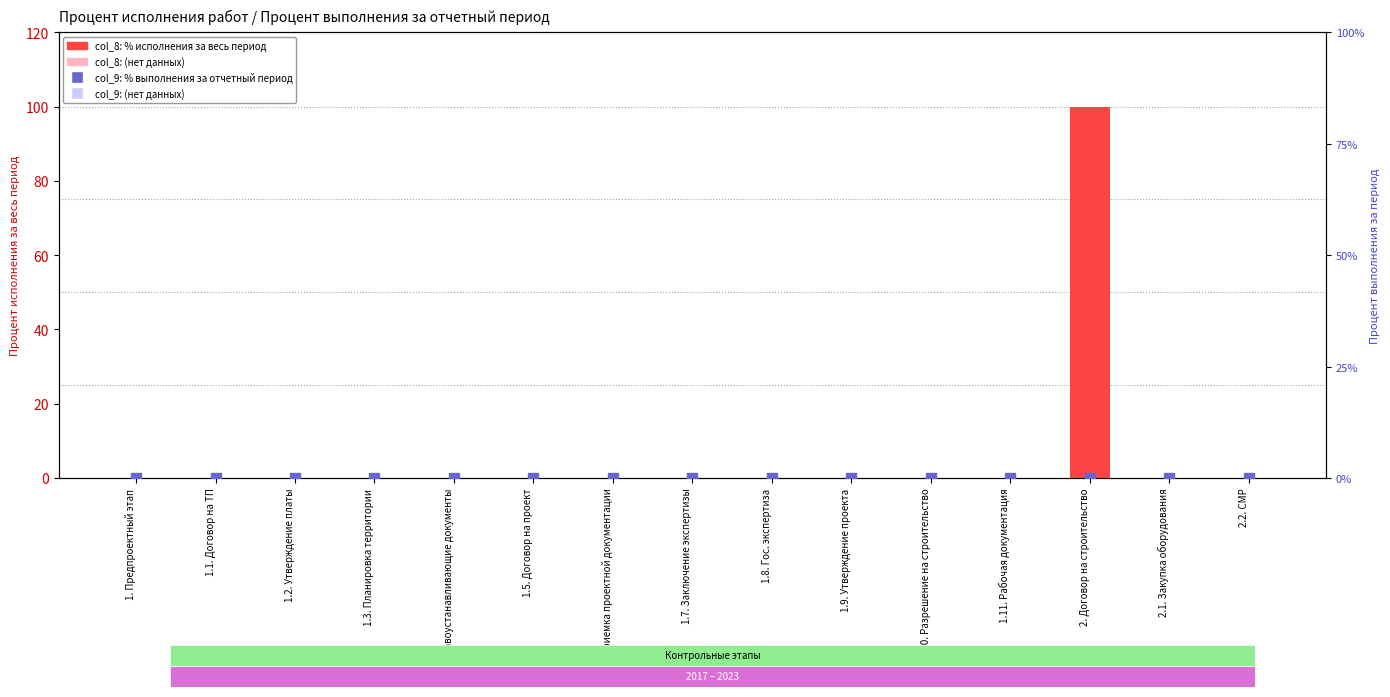

At which category is the sum across all series the highest?

2. Договор на строительство